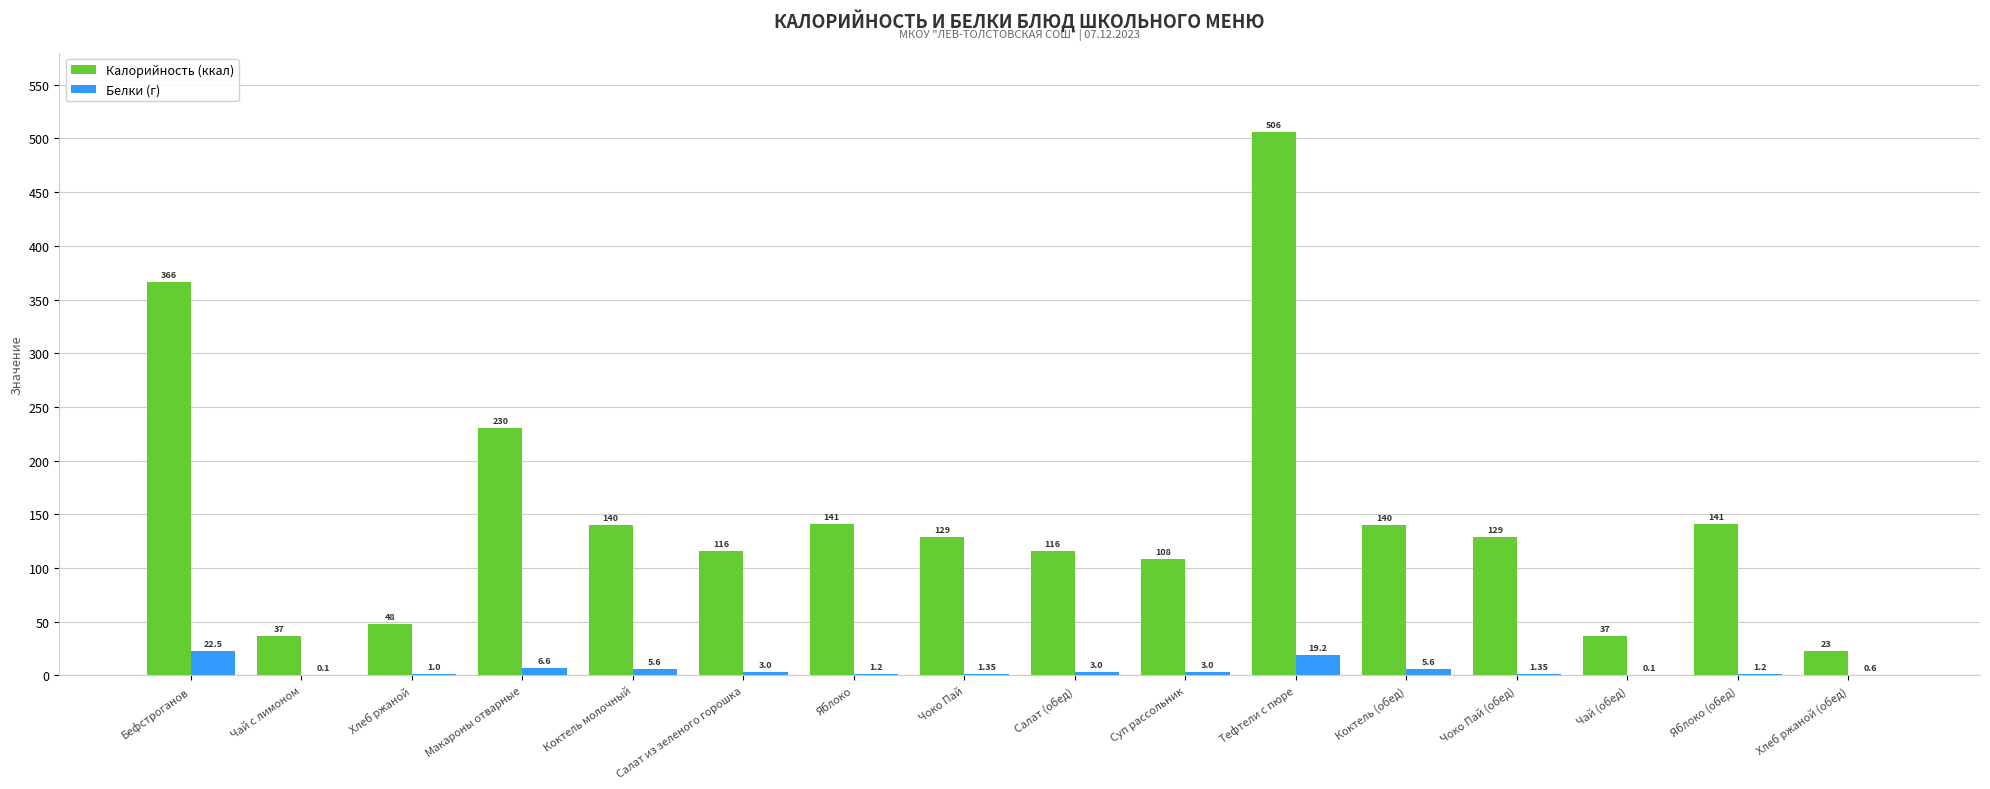

What is the sum of all Калорийность (ккал) values?

2407.0